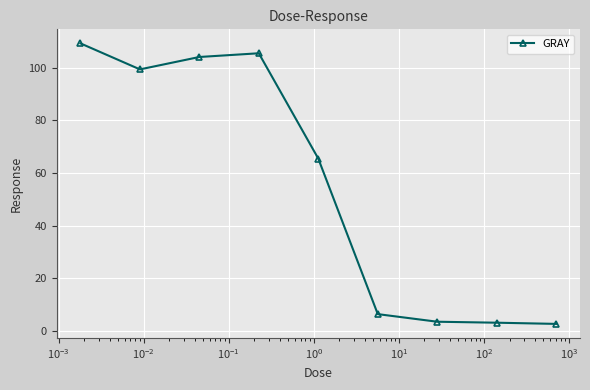

What is the maximum value shown in the chart?

109.2